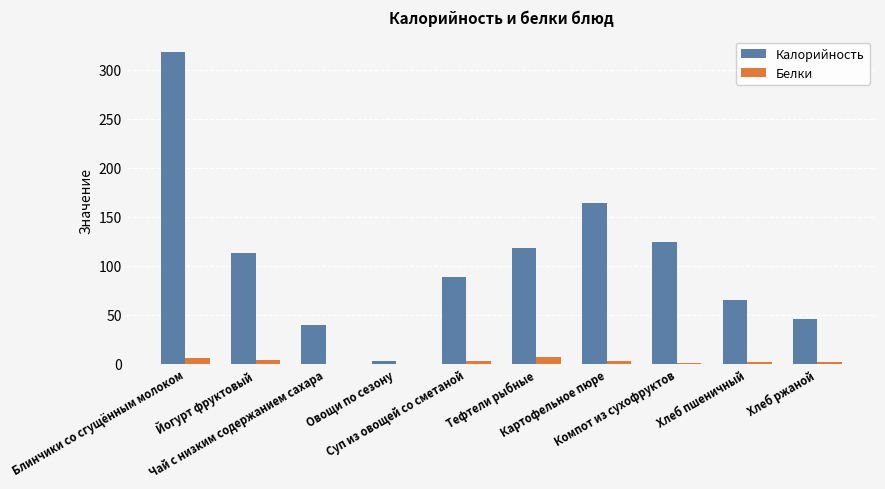

What is the sum of all Калорийность values?

1079.7